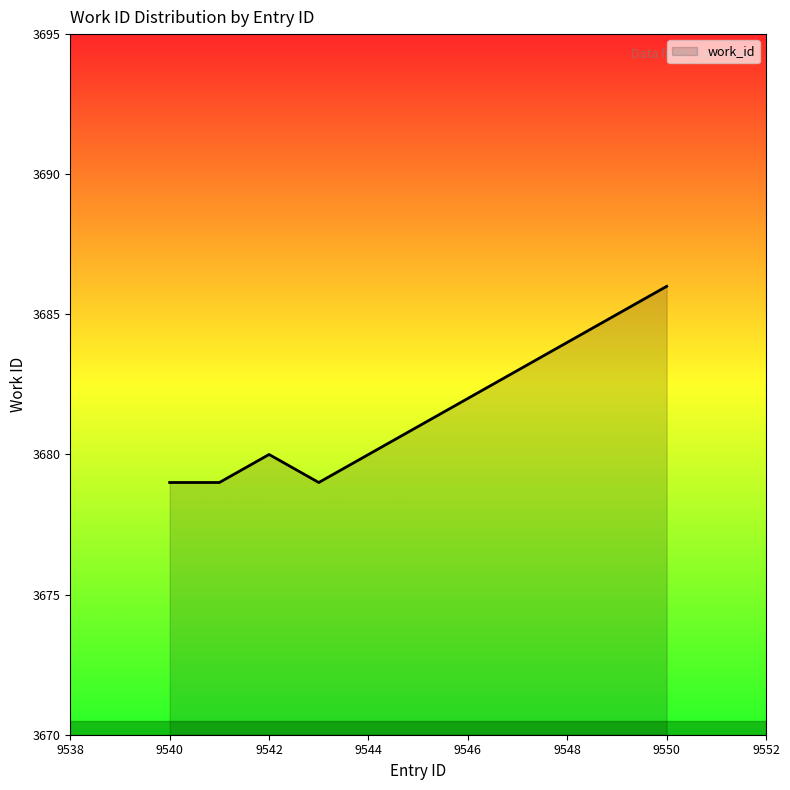

What is the difference between the maximum and minimum values?

7